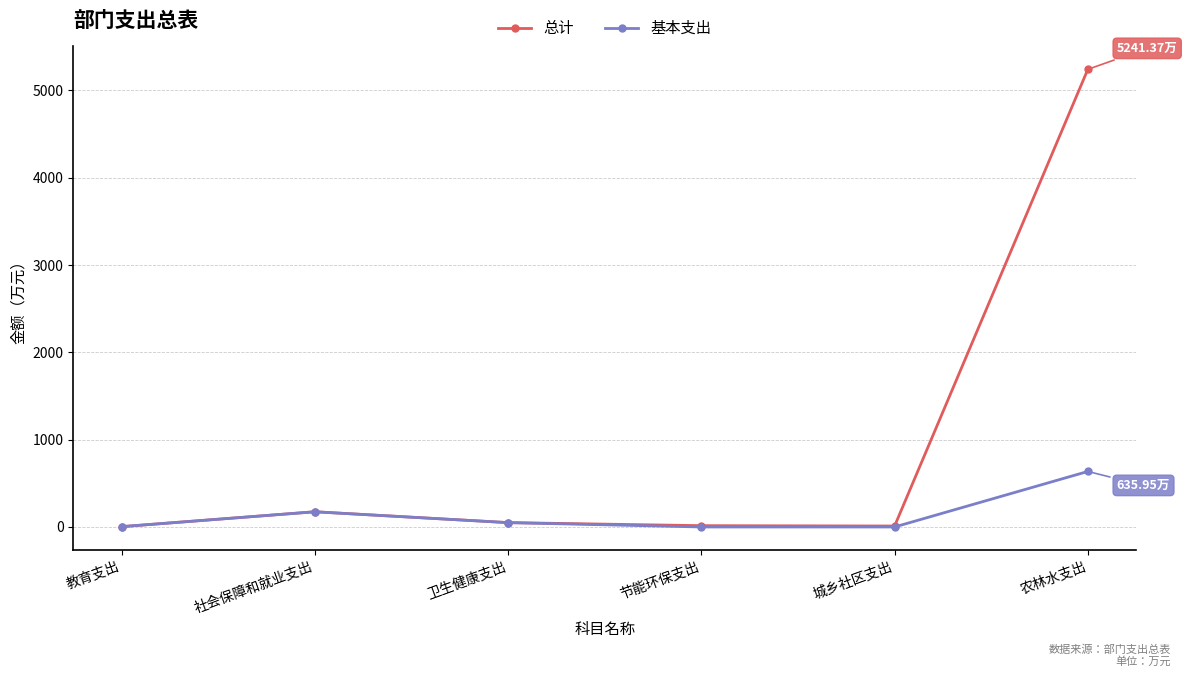

Which series has the largest range (max minus min)?

总计